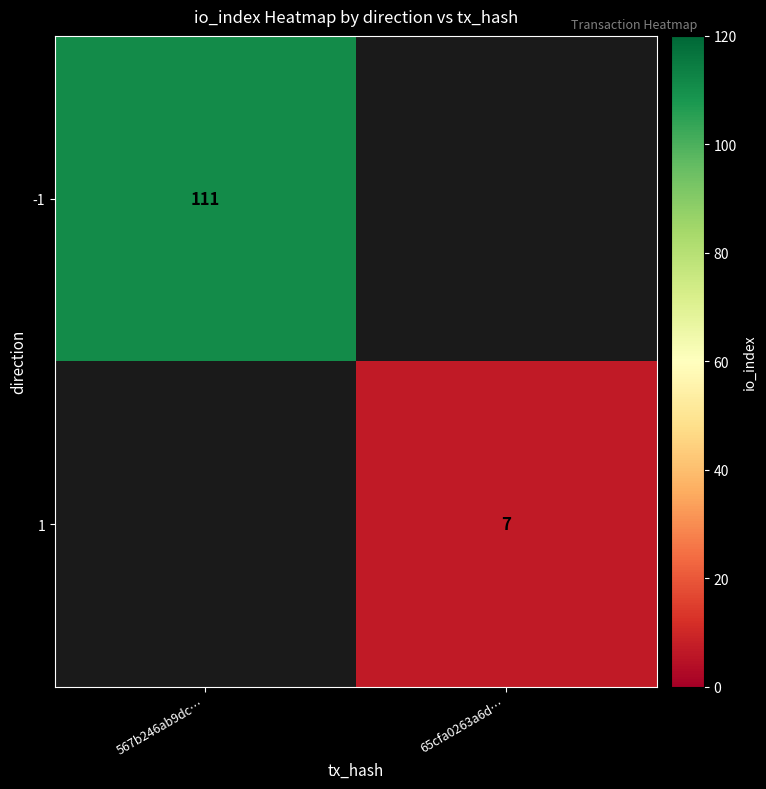

Which label corresponds to the smallest value in the chart?

65cfa0263a6d…